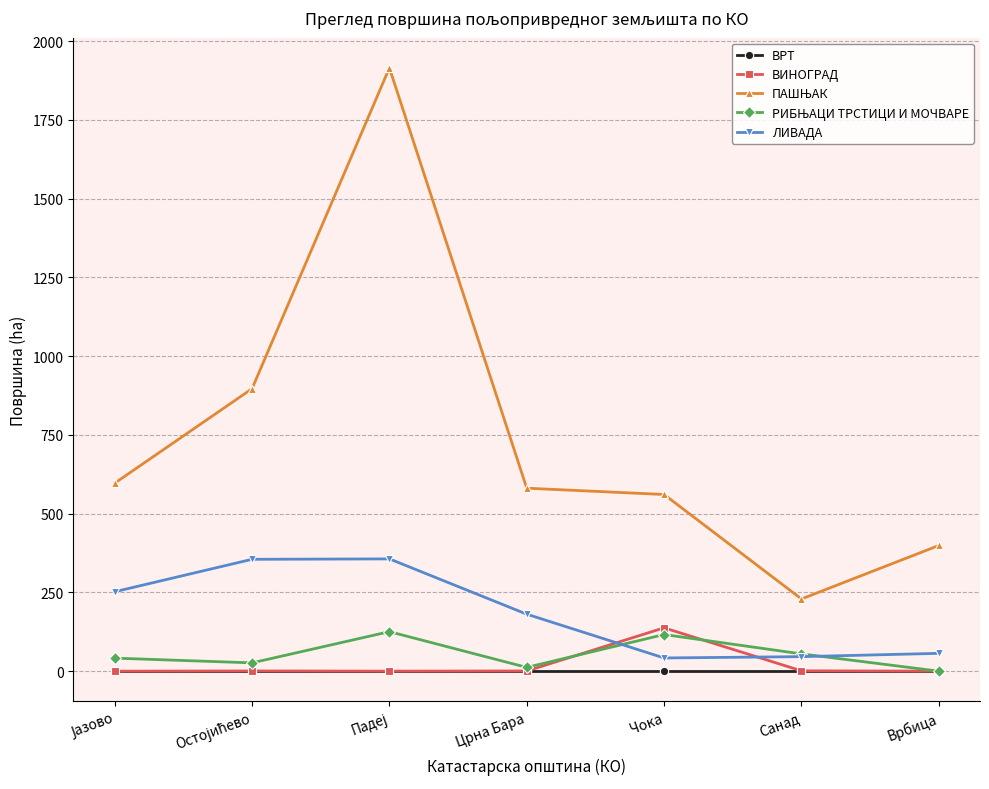

The value of ВИНОГРАД at Врбица is 74.7. True or false?

False